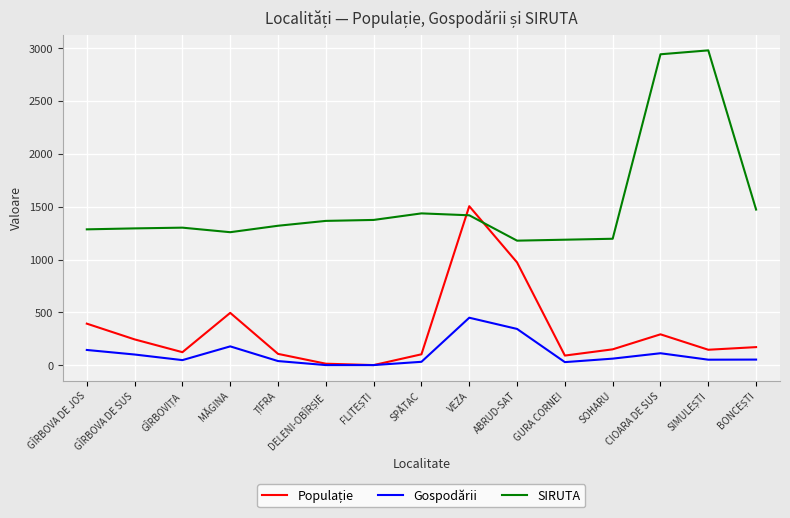

Which series has the largest range (max minus min)?

SIRUTA